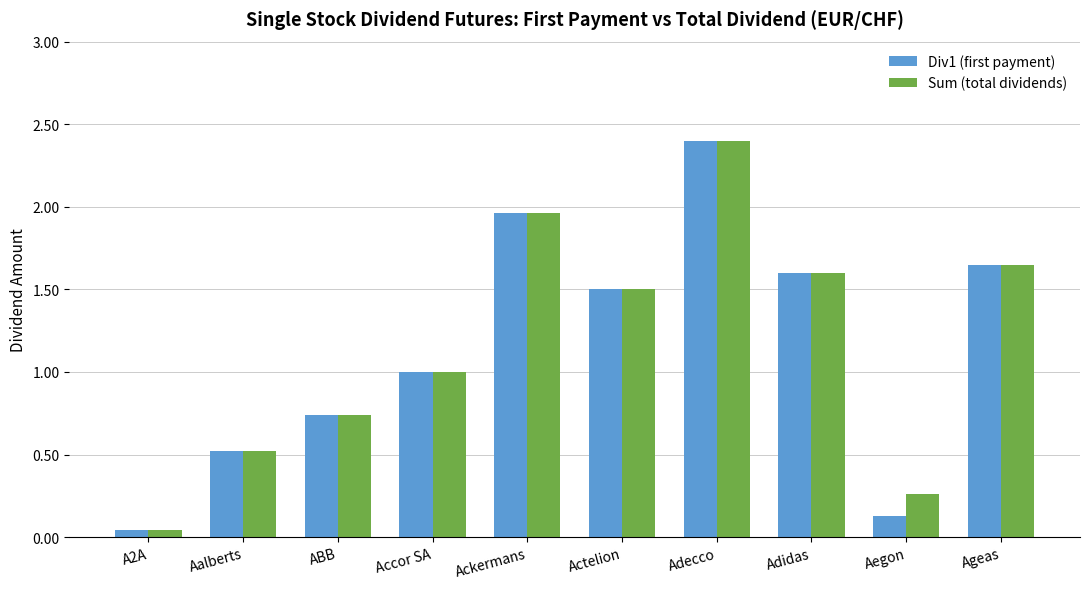

Are the bars horizontal?

No